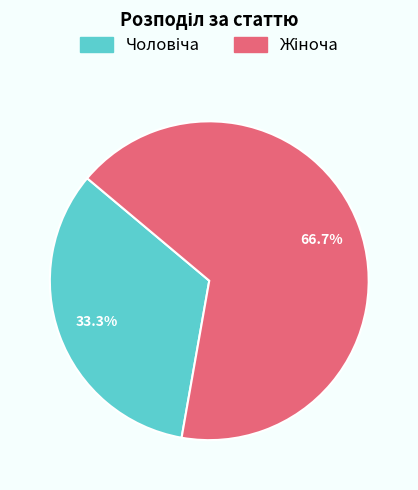

Is there any slice that represents more than half of the pie?

Yes